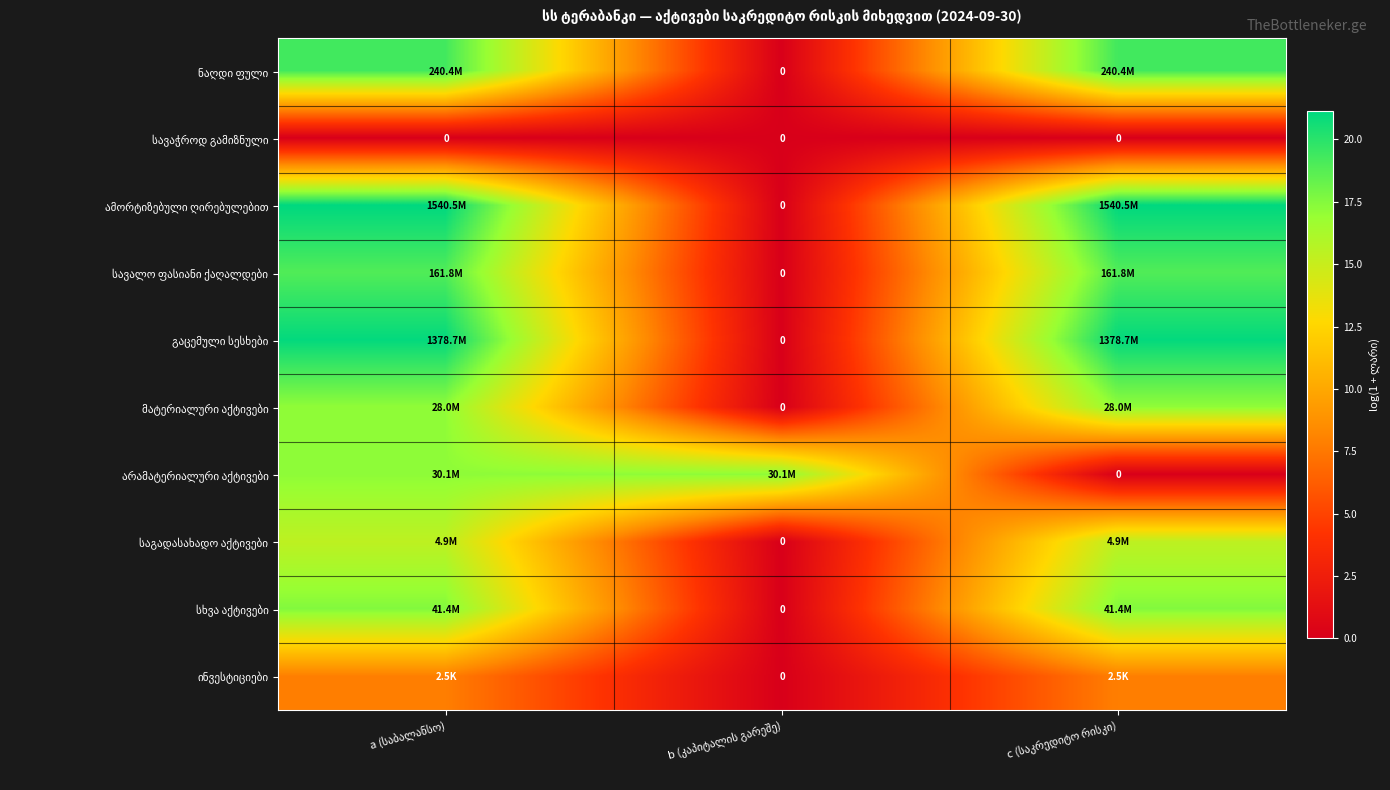

Which label corresponds to the smallest value in the chart?

b (კაპიტალის გარეშე)